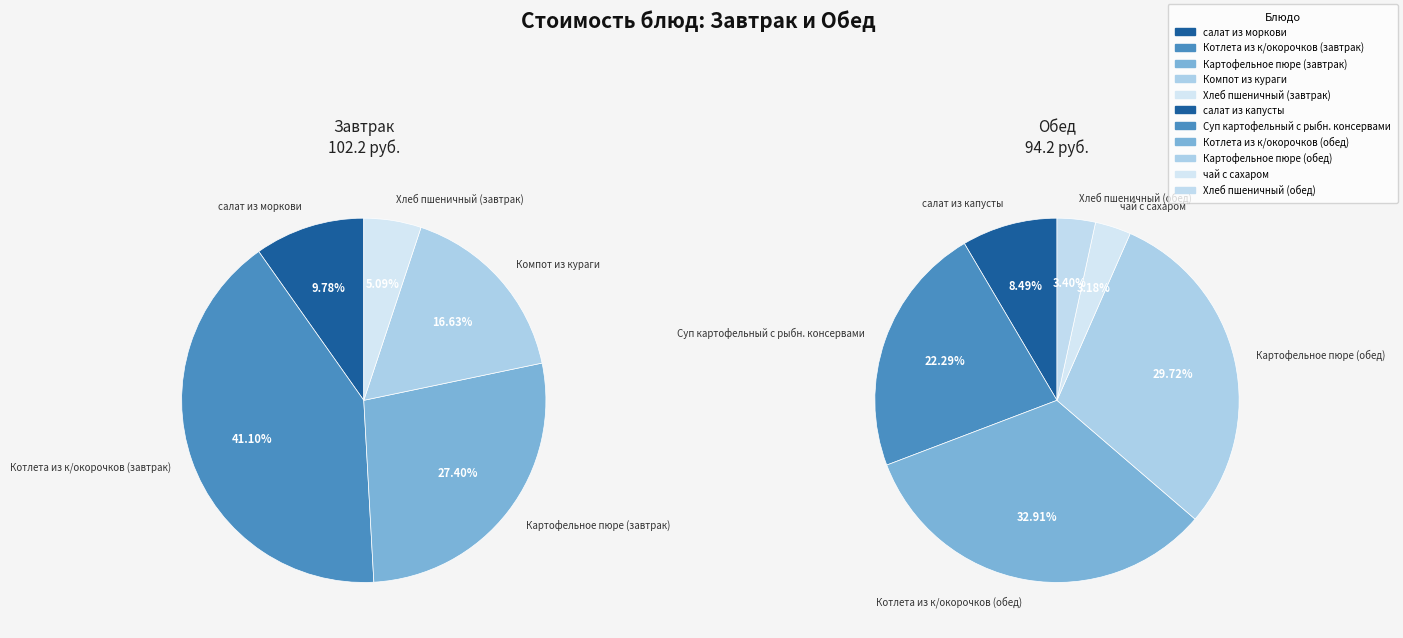

Is Хлеб пшеничный (обед) the majority of the pie?

No